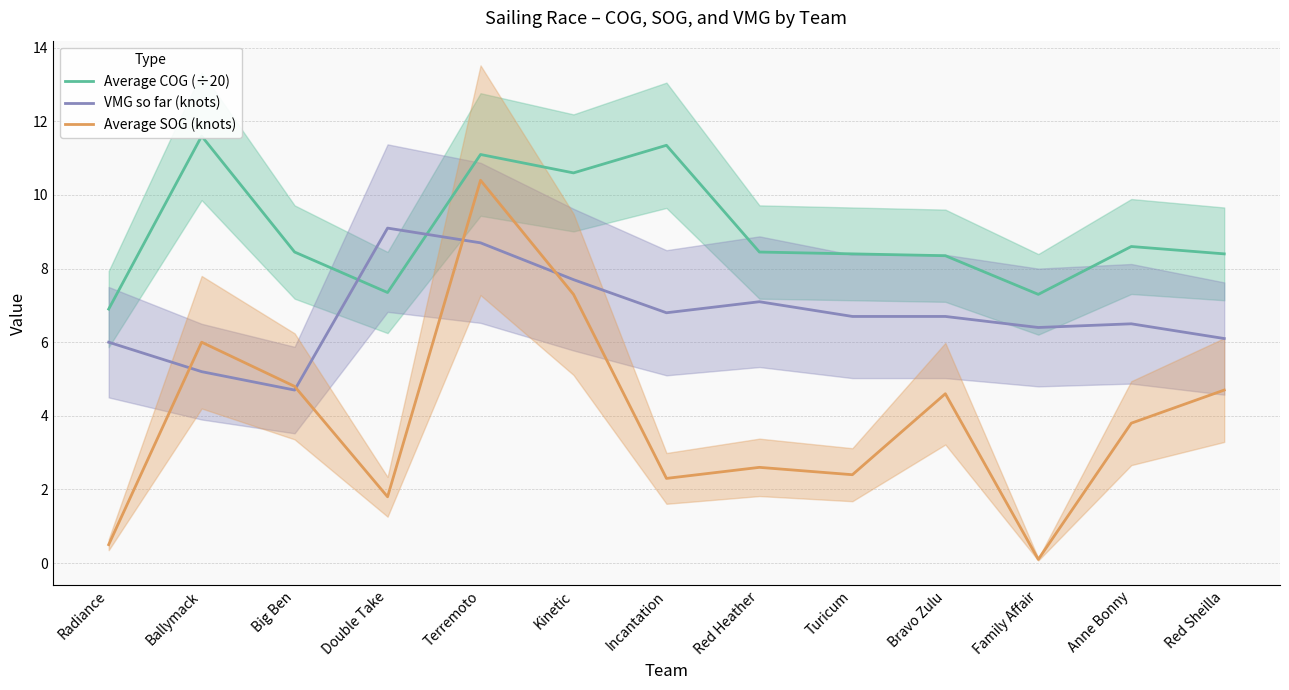

At how many categories does at least one series exceed 1?

13